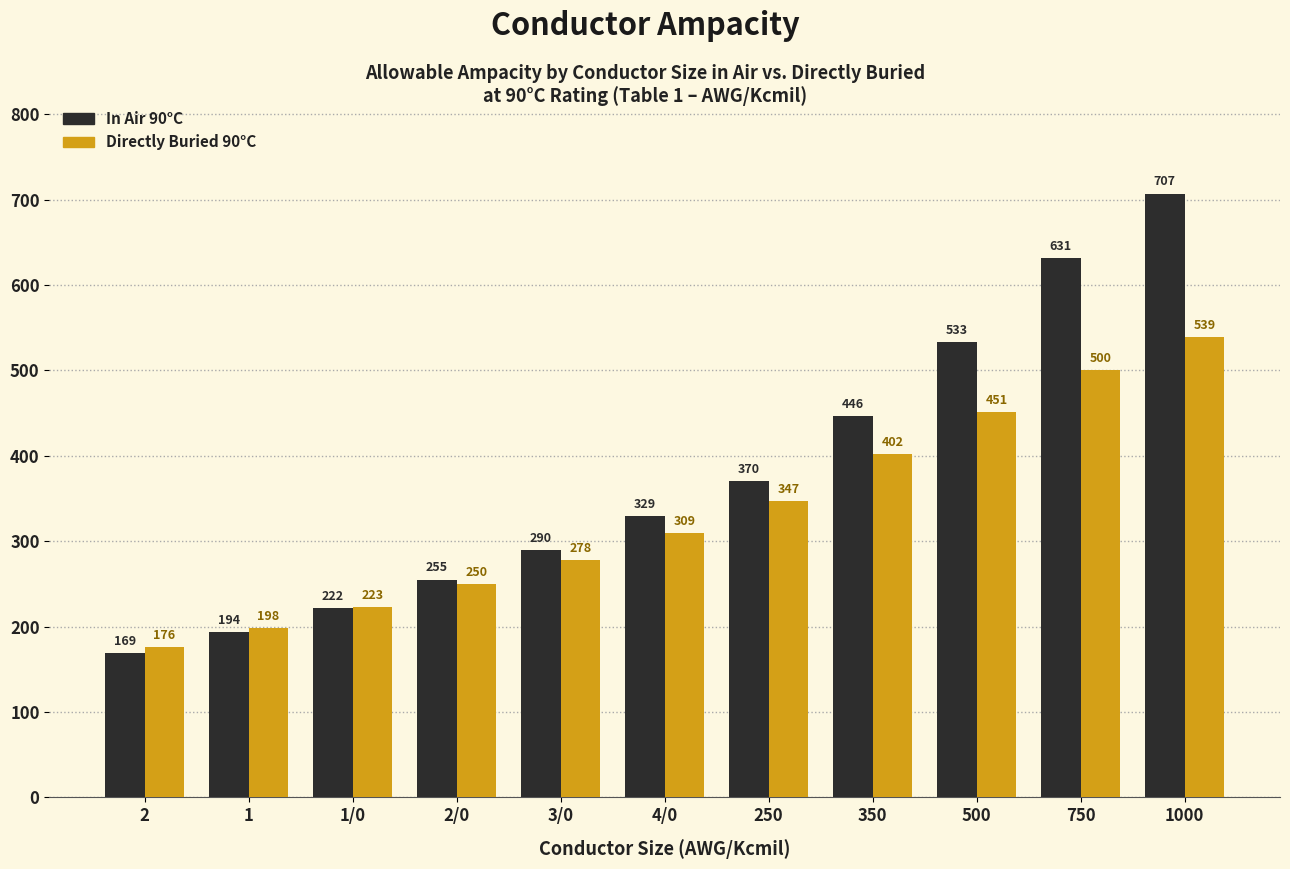

At which category is the sum across all series the highest?

1000